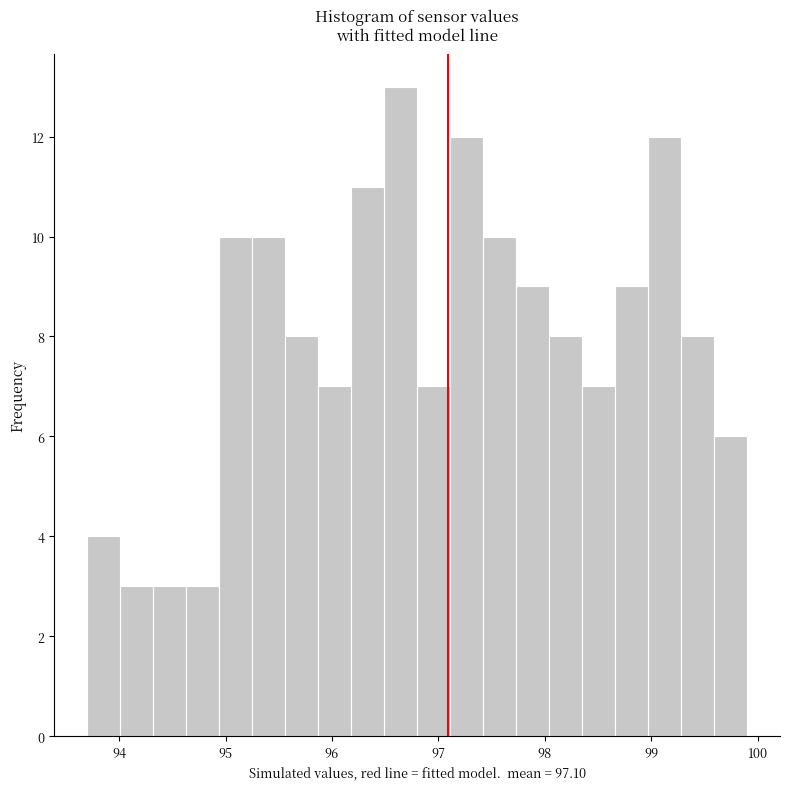

Around what value on the x-axis is the tallest bar? Give the approximate position of its centre, as read against the axis.

96.6